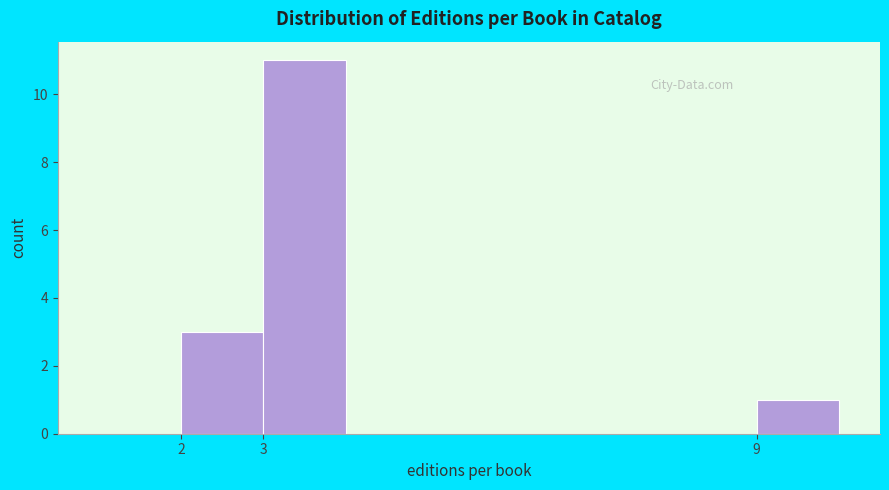

Which range on the x-axis has the tallest bar?

3 to 4